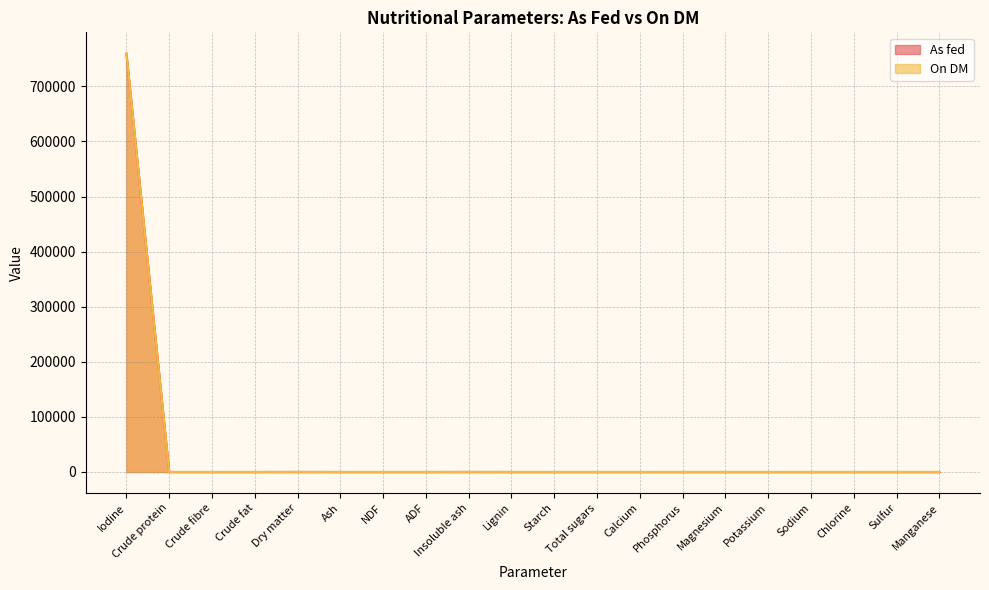

Reading left to right, what are all the values shown in this chart?

As fed: Iodine=759240.0	Crude protein=0.0	Crude fibre=0.0	Crude fat=0.0	Dry matter=99.9	Ash=0.0	NDF=0.0	ADF=0.0	Insoluble ash=99.9	Lignin=0.0	Starch=0.0	Total sugars=0.0	Calcium=0.0	Phosphorus=0.0	Magnesium=0.0	Potassium=0.0	Sodium=0.0	Chlorine=0.0	Sulfur=0.0	Manganese=0.0
On DM: Iodine=760000.0	Crude protein=0.0	Crude fibre=0.0	Crude fat=0.0	Dry matter=100.0	Ash=0.0	NDF=0.0	ADF=0.0	Insoluble ash=100.0	Lignin=0.0	Starch=0.0	Total sugars=0.0	Calcium=0.0	Phosphorus=0.0	Magnesium=0.0	Potassium=0.0	Sodium=0.0	Chlorine=0.0	Sulfur=0.0	Manganese=0.0